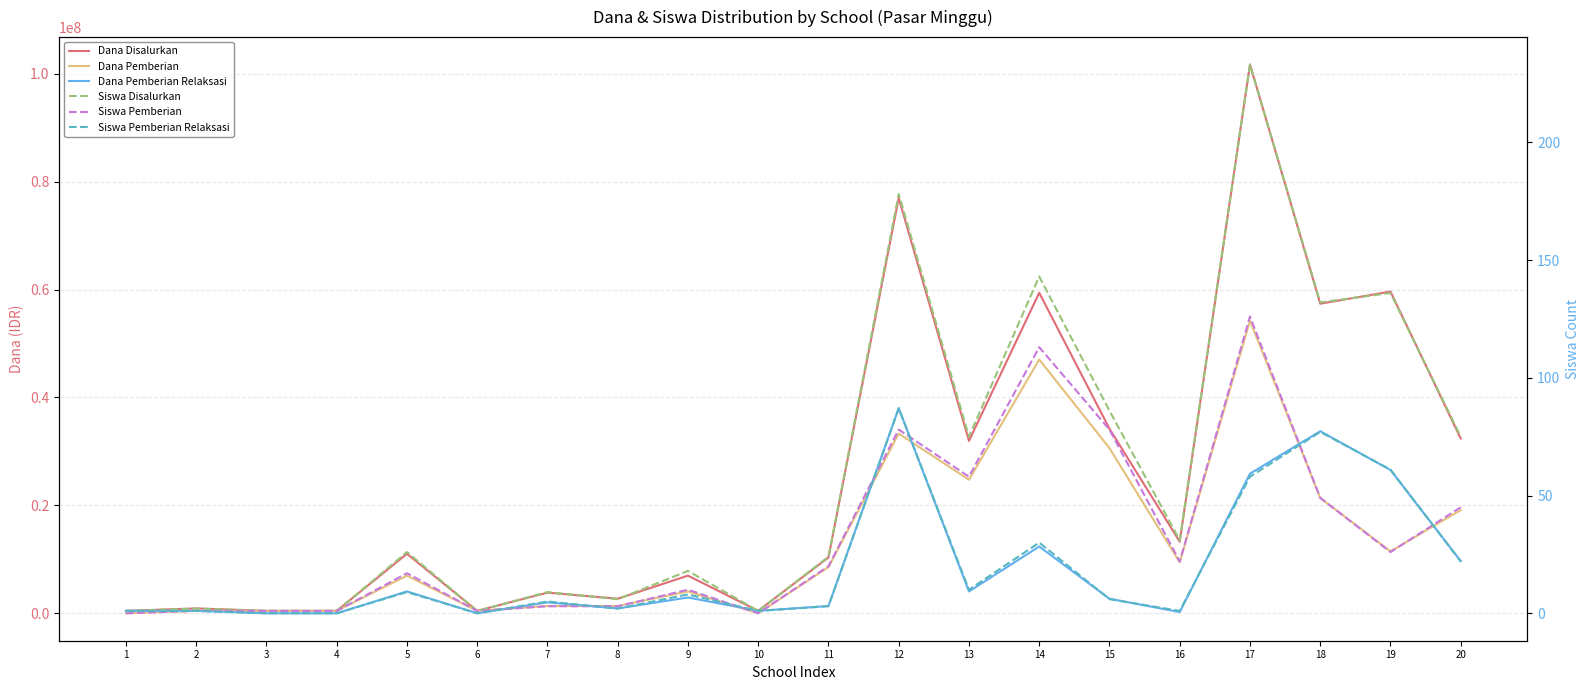

Between 1 and 16, which series saw the biggest shift?

Dana Disalurkan